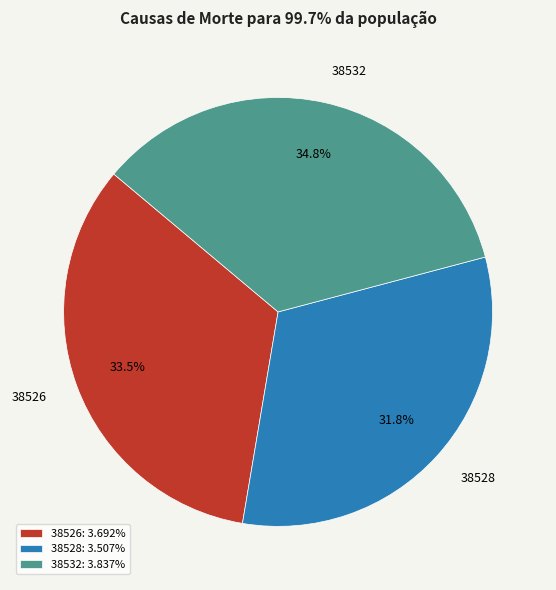

Between 38528 and 38526, which is larger?

38526